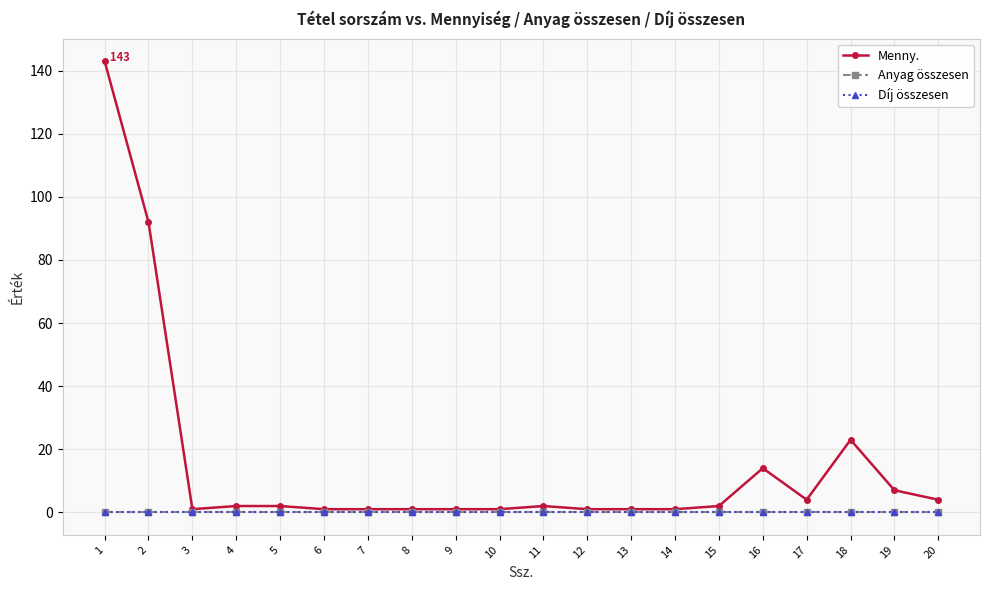

Which label corresponds to the largest value in the chart?

1